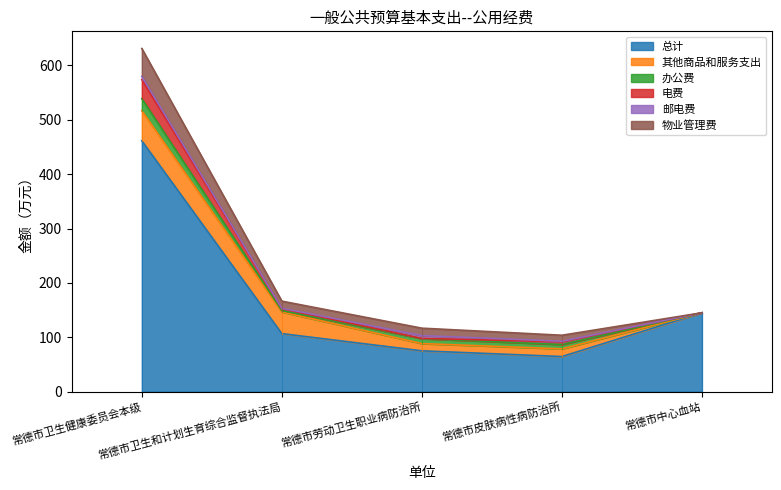

At which label does 总计 first exceed 106?

常德市卫生健康委员会本级